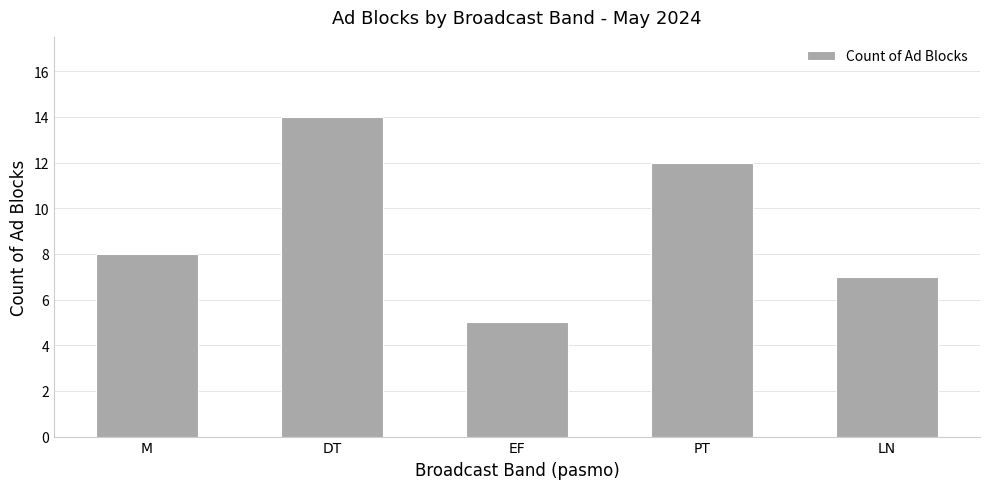

What is the difference between the maximum and minimum values?

9